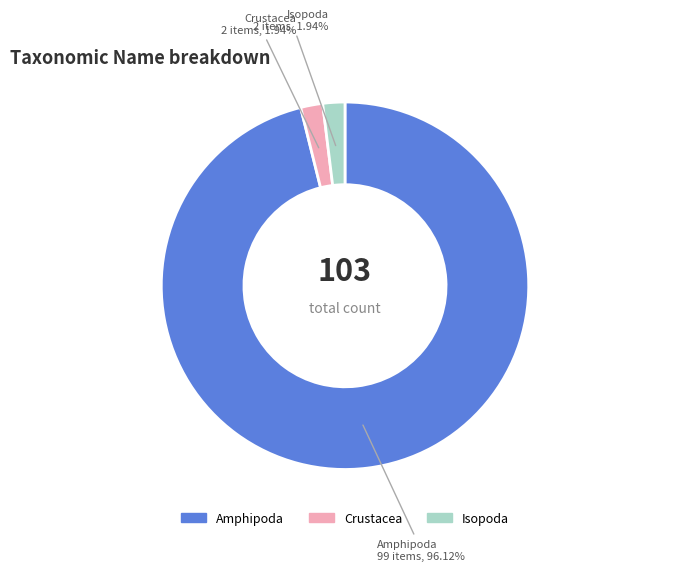

Combined, what portion of the pie is Isopoda and Crustacea?

3.9%